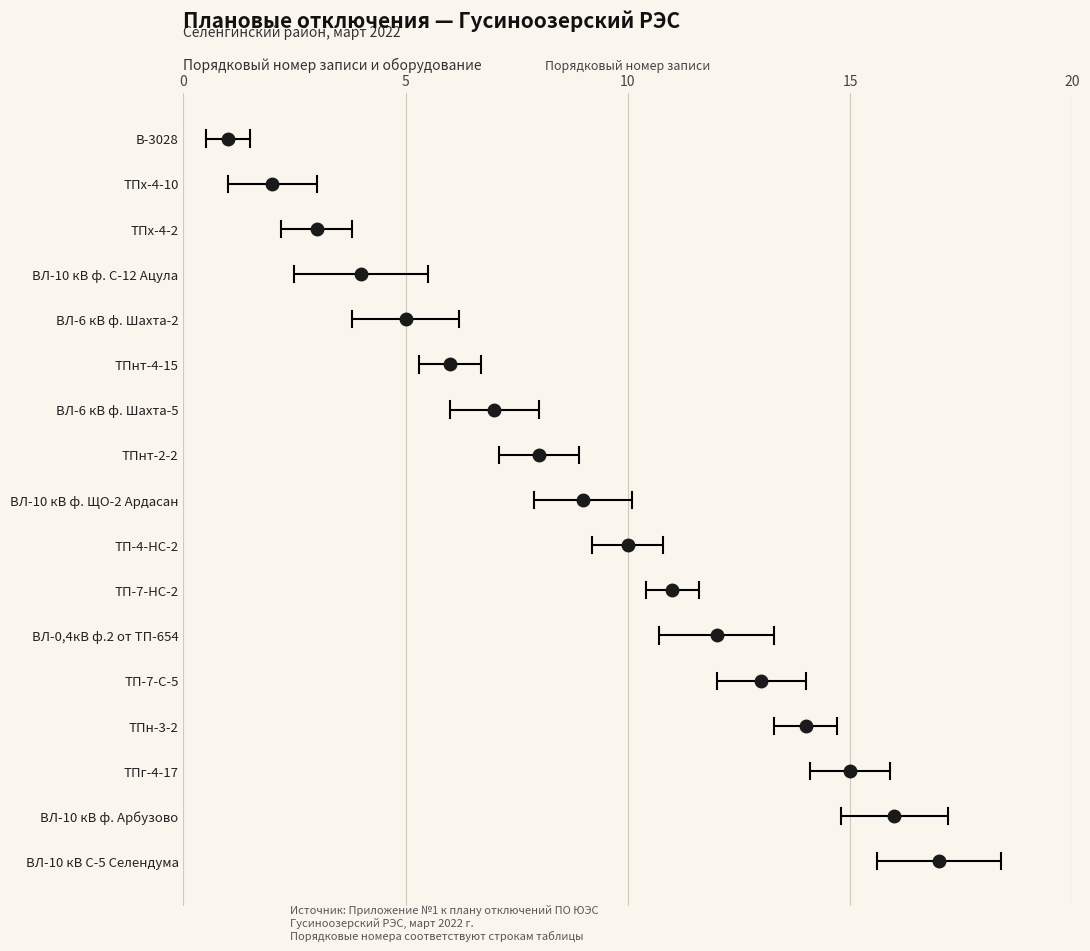

Approximately how many times larger is the value at В-3028 compared to ТПн-3-2?

0.1